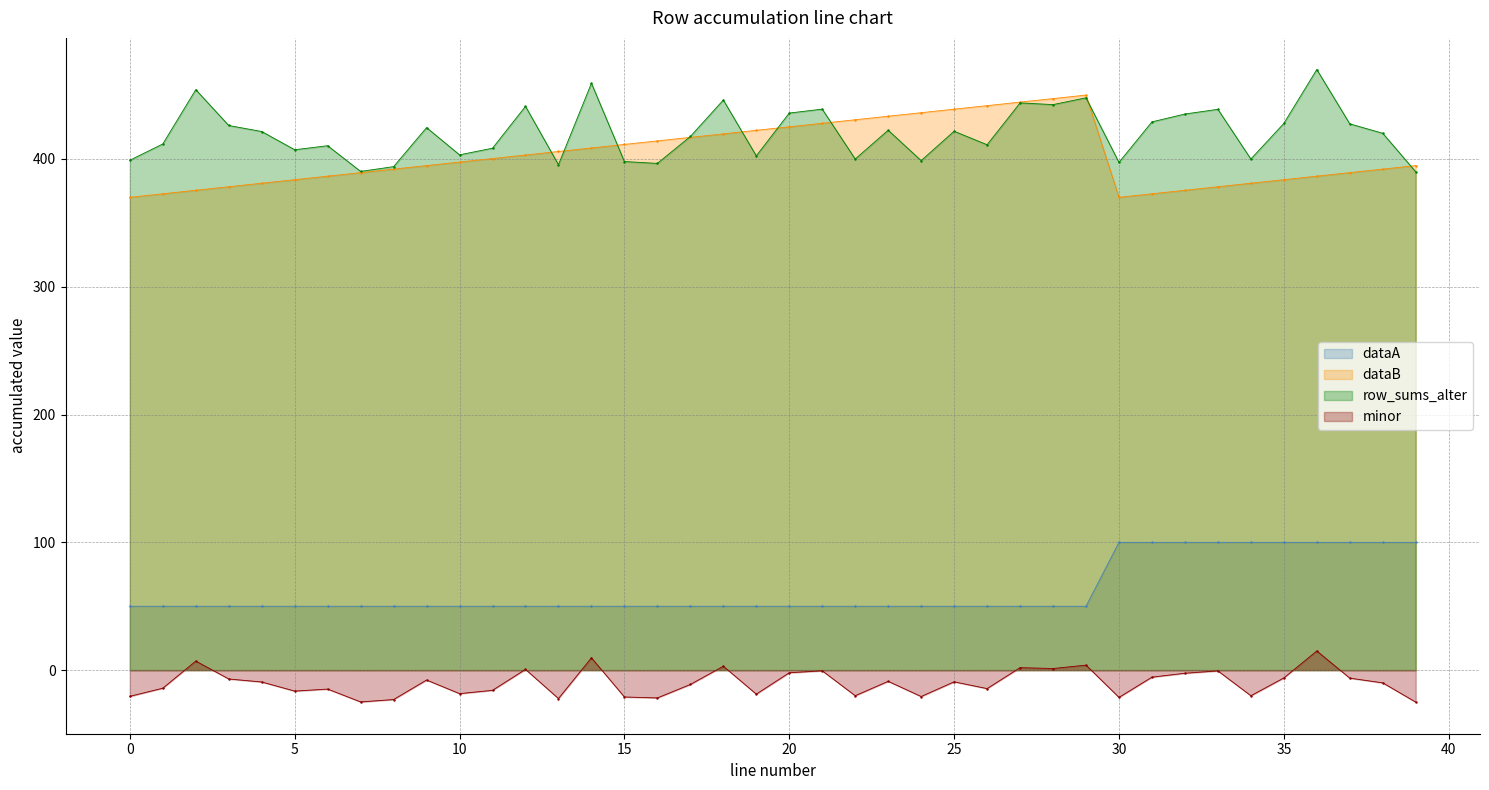

True or false: minute and intensity(dBm) intersect in this chart.

False